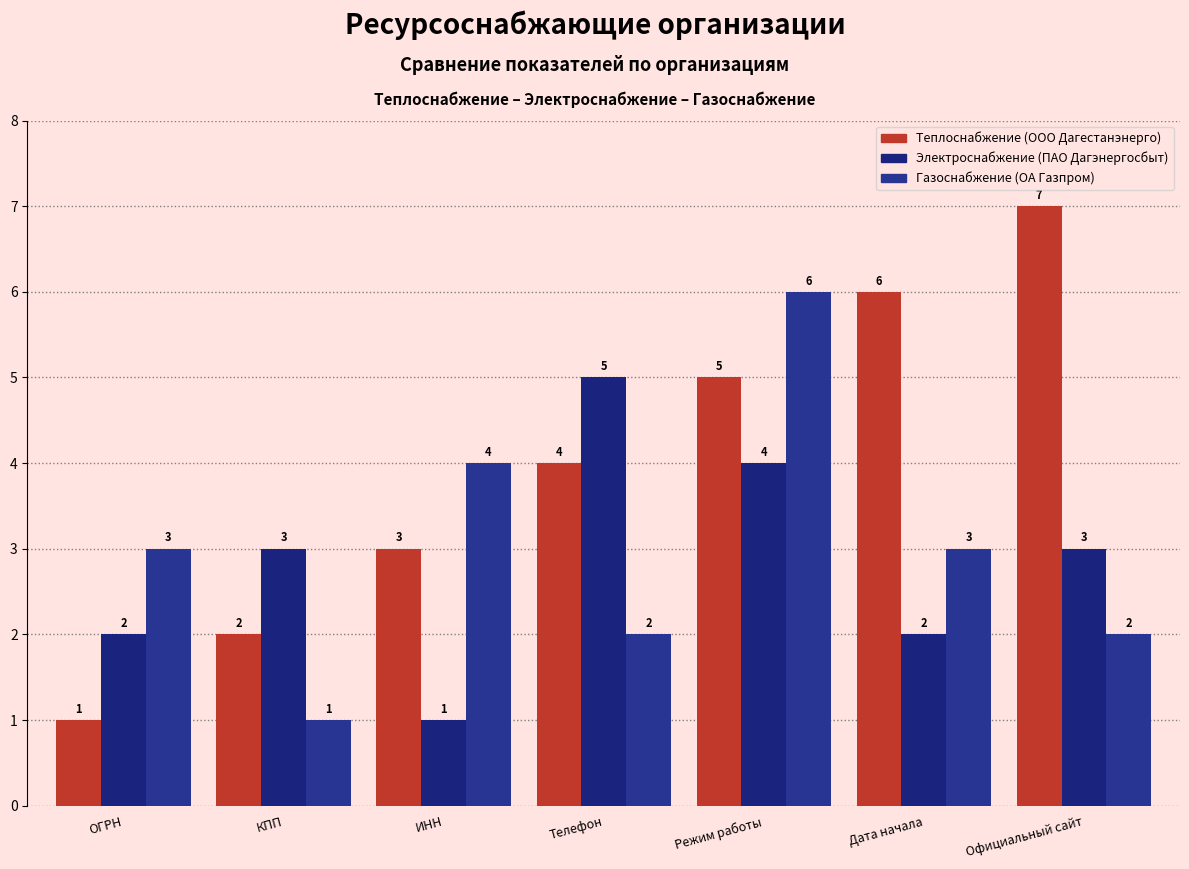

Reading left to right, list all the values displayed in this chart.

Теплоснабжение (ООО Дагестанэнерго): 1	2	3	4	5	6	7
Электроснабжение (ПАО Дагэнергосбыт): 2	3	1	5	4	2	3
Газоснабжение (ОА Газпром): 3	1	4	2	6	3	2